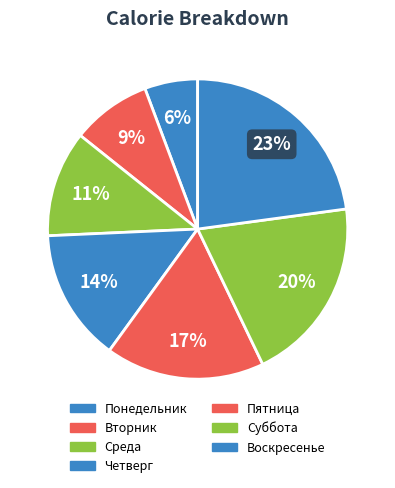

Which slice is the largest?

Воскресенье